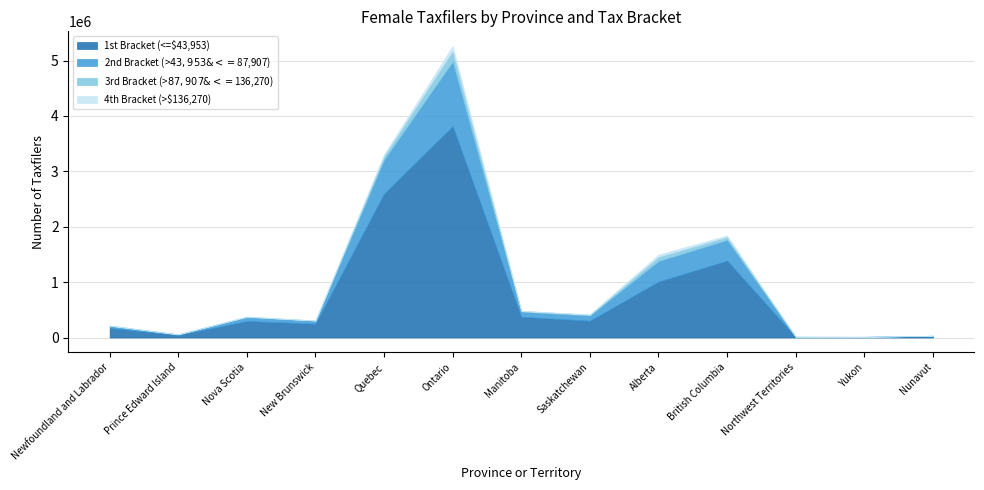

Rank the series at Manitoba from lowest to highest value.

4th Bracket (>$136,270), 3rd Bracket (>$87,907 & <=$136,270), 2nd Bracket (>$43,953 & <=$87,907), 1st Bracket (<=$43,953)